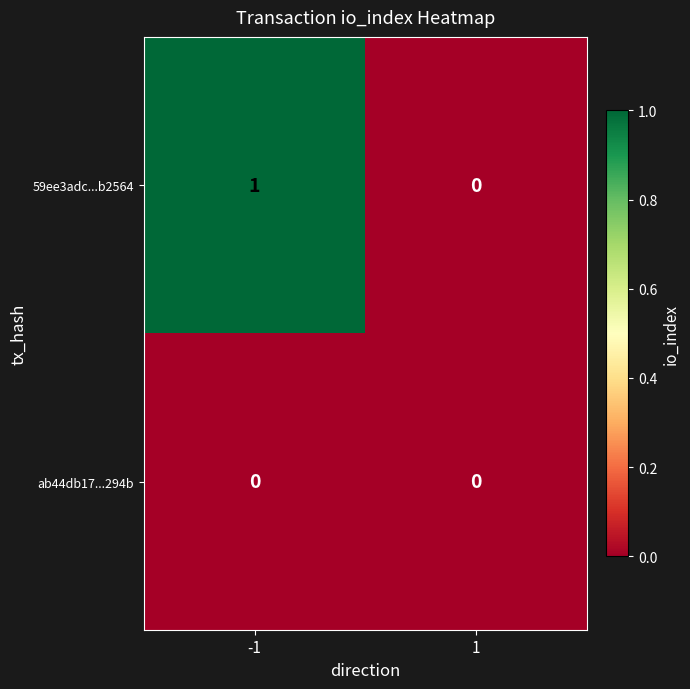

List the series in order of their overall mean, highest first.

59ee3adc...b2564, ab44db17...294b